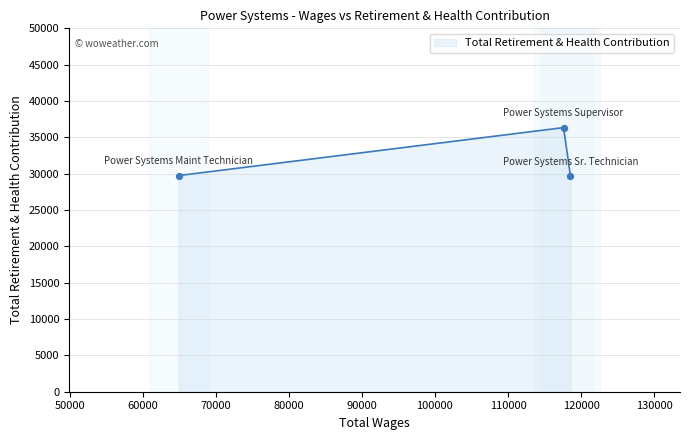

What is the minimum value shown in the chart?

29716